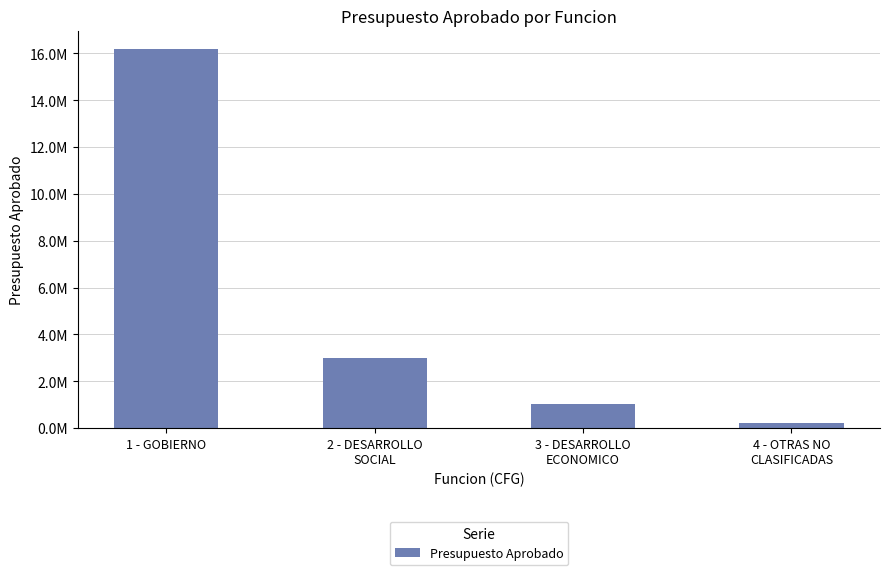

What is the maximum value shown in the chart?

16167705.9